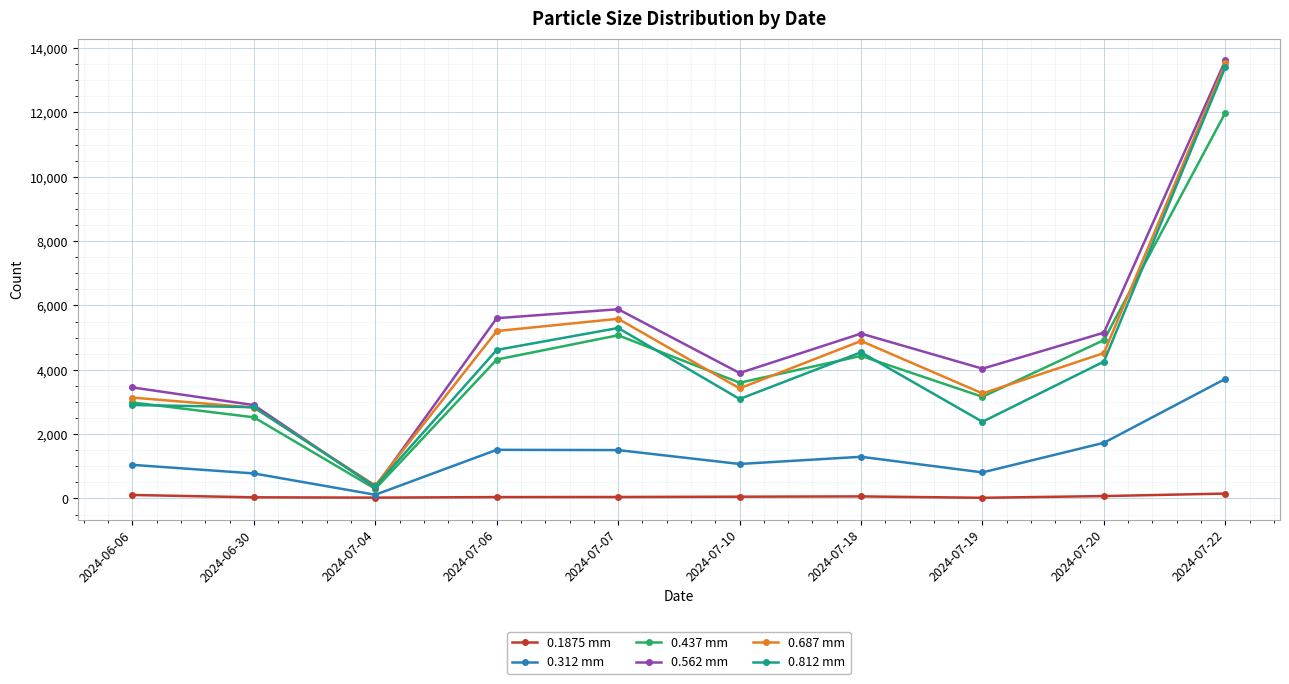

Which series has the largest total across all categories?

0.562 mm